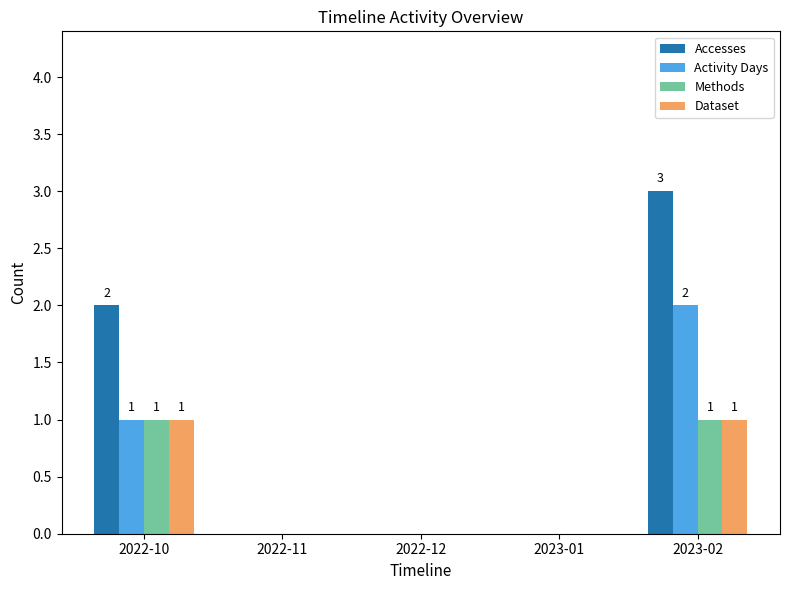

How many distinct data groups are displayed?

4